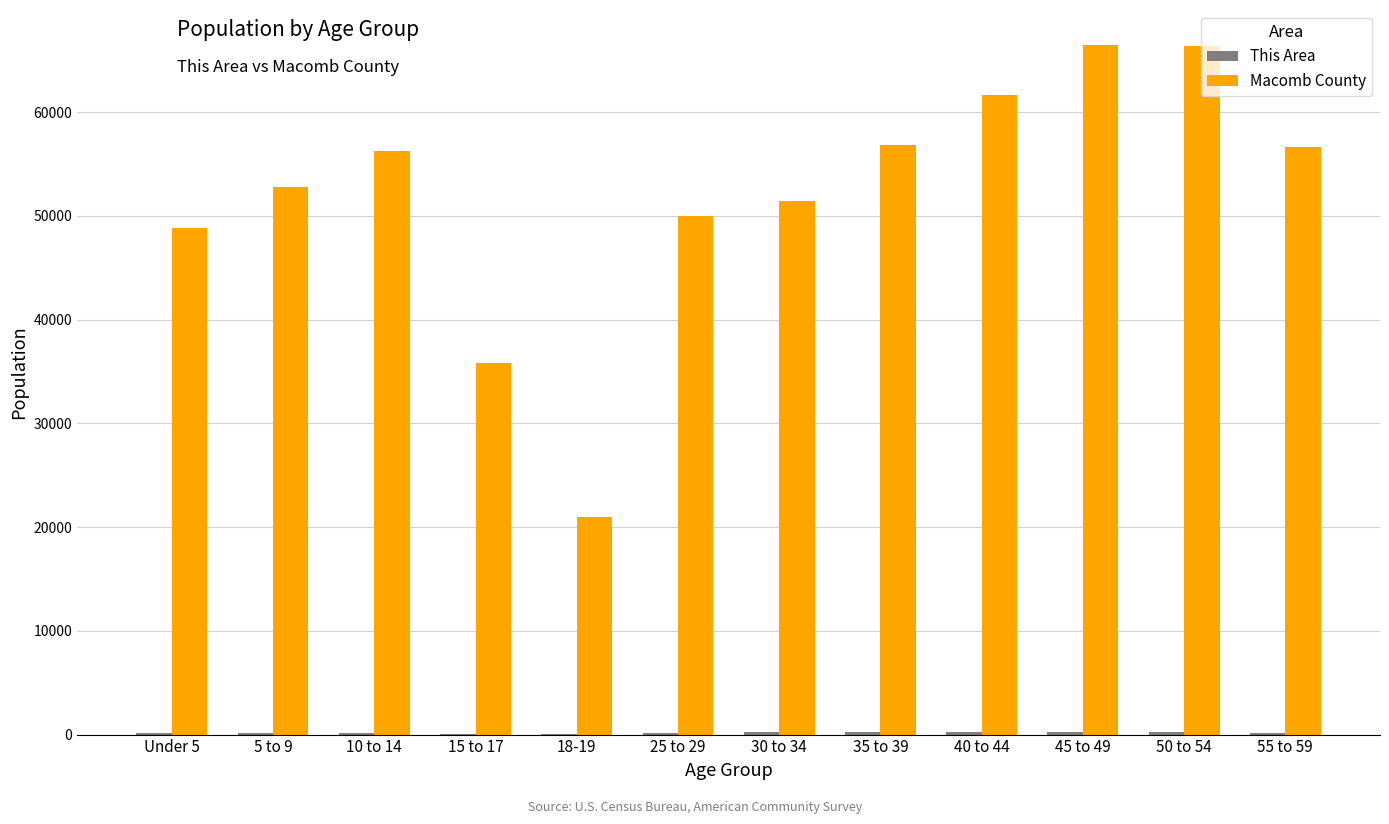

What is the sum of all Macomb County values?

623958